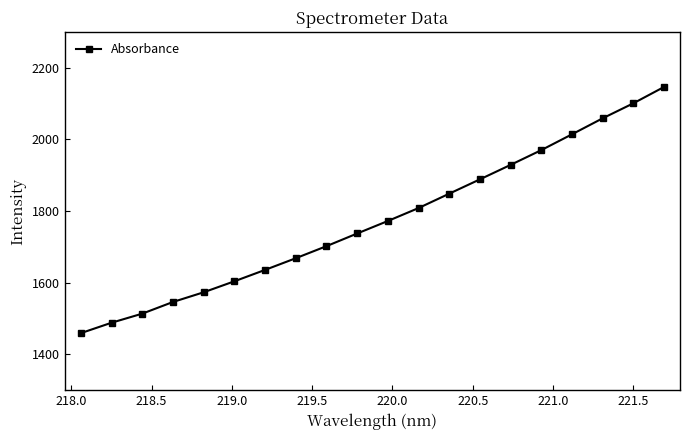

What is the smallest value displayed?

1459.2